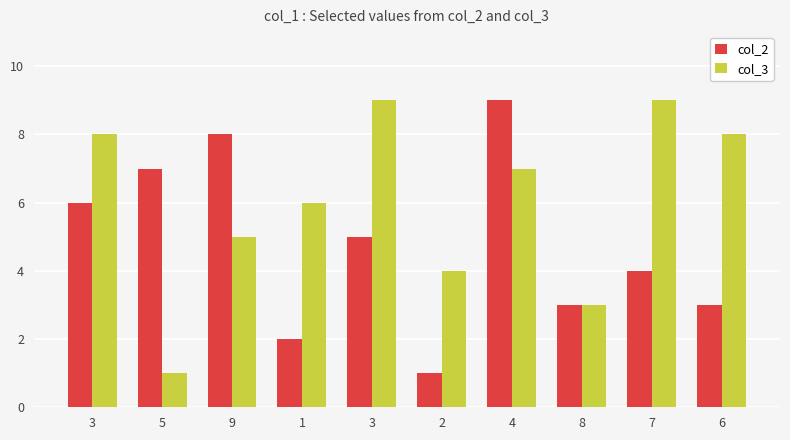

Read the col_3 value at 5.

1